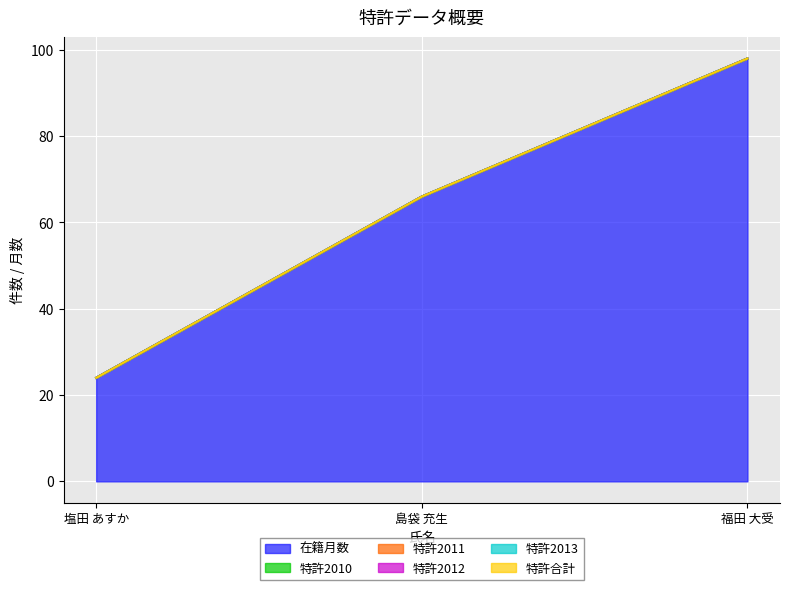

What position from the left is 塩田 あすか?

1